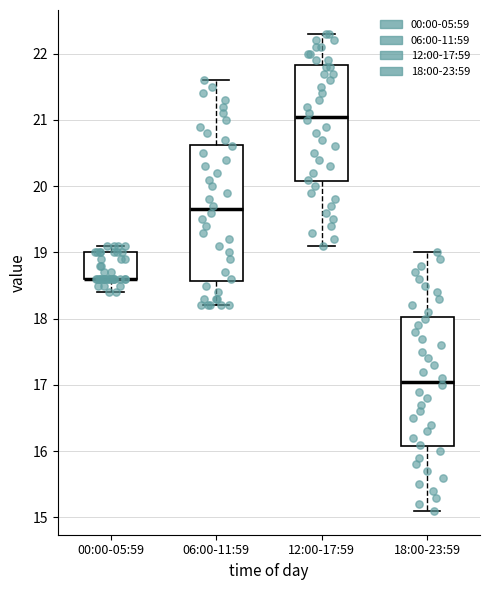

Reading left to right, transcribe this box plot: for each box, give where its median line is, the range the box spans, and where its two whiskers end, as read against the y-axis. The values are not printed on the chart, so give them approximately, as read against the axis.

00:00-05:59: median 18.6 (drawn on the box's lower edge), box 18.6 to 19.0, whiskers 18.4 to 19.1
06:00-11:59: median 19.7, box 18.6 to 20.6, whiskers 18.2 to 21.6
12:00-17:59: median 21.1, box 20.1 to 21.8, whiskers 19.1 to 22.3
18:00-23:59: median 17.1, box 16.1 to 18.0, whiskers 15.1 to 19.0